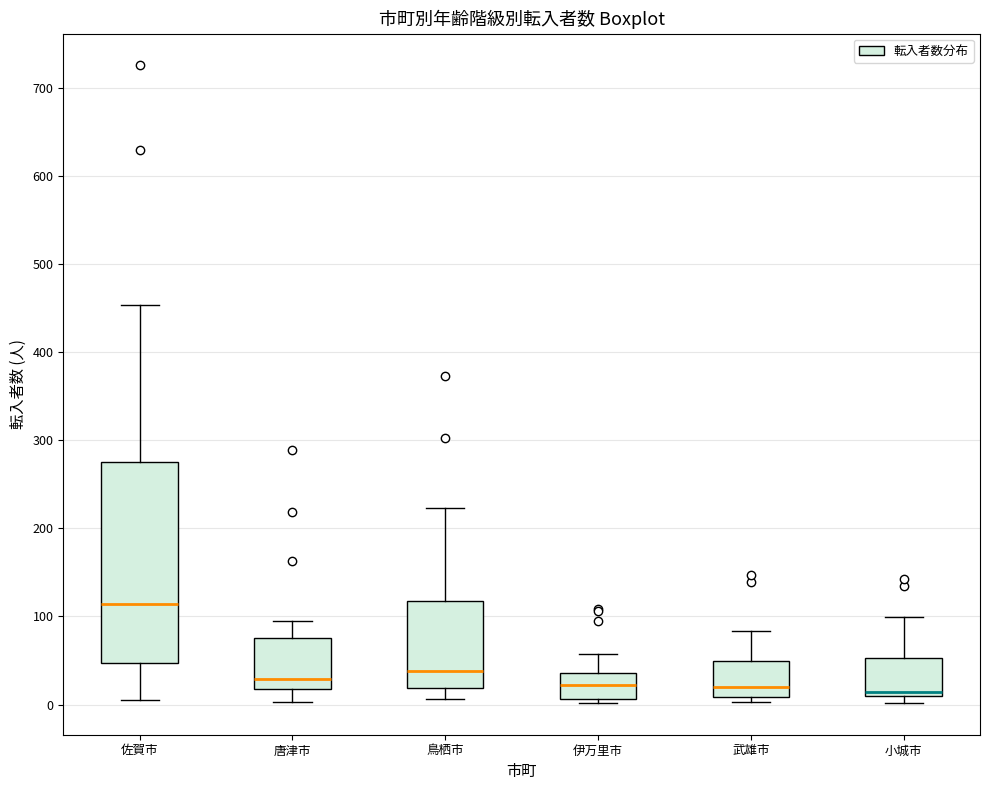

Where does the upper whisker of the box for 小城市 end on the y-axis? The values are not printed on the chart, so give them approximately, as read against the axis.

100